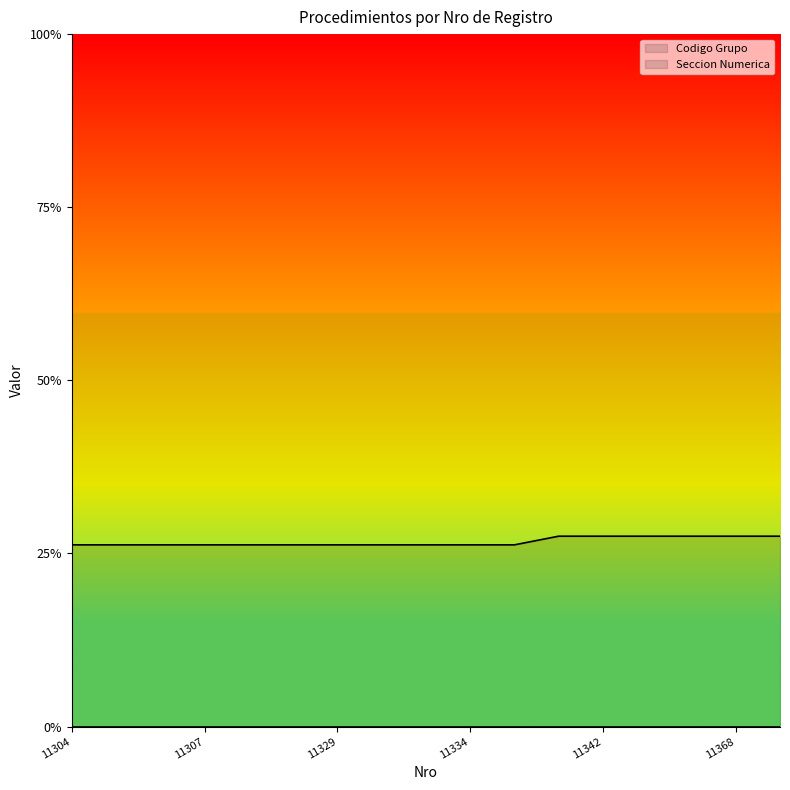

True or false: the data has more than 0 interior local peaks.

False